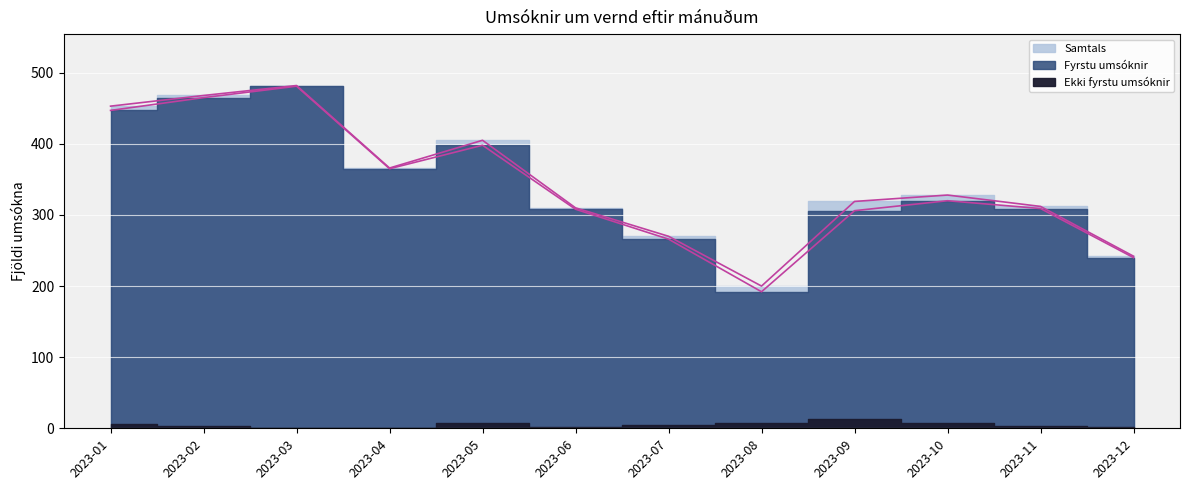

How many lines are shown in the chart?

2